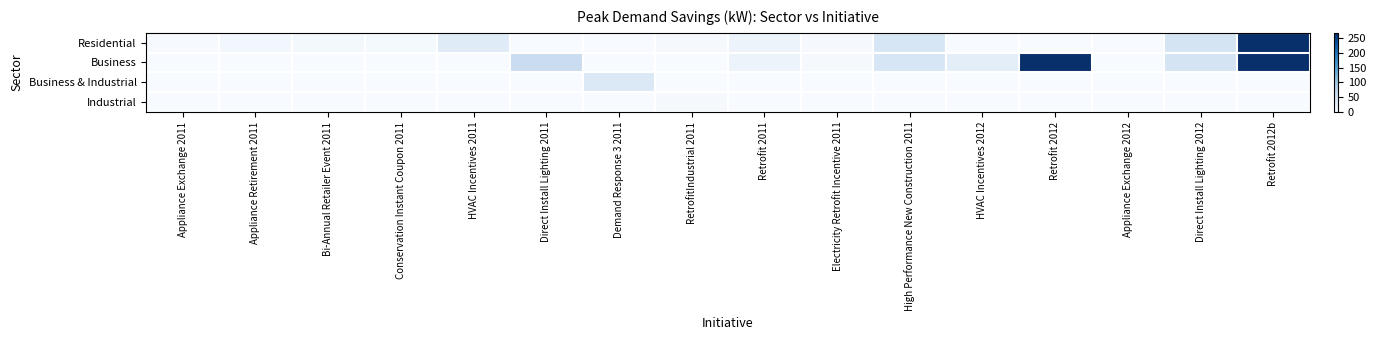

Reading left to right, transcribe all the data shown in this chart.

Residential: Appliance Exchange 2011=1.2	Appliance Retirement 2011=7.6	Bi-Annual Retailer Event 2011=5.1	Conservation Instant Coupon 2011=3.3	HVAC Incentives 2011=31.6	Direct Install Lighting 2011=0.0	Demand Response 3 2011=0.0	RetrofitIndustrial 2011=3.0	Retrofit 2011=15.5	Electricity Retrofit Incentive 2011=2.7	High Performance New Construction 2011=43.7	HVAC Incentives 2012=0.0	Retrofit 2012=0.0	Appliance Exchange 2012=0.3	Direct Install Lighting 2012=47.0	Retrofit 2012b=267.5
Business: Appliance Exchange 2011=0.0	Appliance Retirement 2011=0.0	Bi-Annual Retailer Event 2011=0.0	Conservation Instant Coupon 2011=0.0	HVAC Incentives 2011=0.0	Direct Install Lighting 2011=60.8	Demand Response 3 2011=0.0	RetrofitIndustrial 2011=0.0	Retrofit 2011=15.5	Electricity Retrofit Incentive 2011=2.7	High Performance New Construction 2011=43.7	HVAC Incentives 2012=26.9	Retrofit 2012=267.5	Appliance Exchange 2012=0.0	Direct Install Lighting 2012=47.0	Retrofit 2012b=267.5
Business & Industrial: Appliance Exchange 2011=0.0	Appliance Retirement 2011=0.0	Bi-Annual Retailer Event 2011=0.0	Conservation Instant Coupon 2011=0.0	HVAC Incentives 2011=0.0	Direct Install Lighting 2011=0.0	Demand Response 3 2011=37.2	RetrofitIndustrial 2011=0.0	Retrofit 2011=0.0	Electricity Retrofit Incentive 2011=0.0	High Performance New Construction 2011=0.0	HVAC Incentives 2012=0.0	Retrofit 2012=0.0	Appliance Exchange 2012=0.0	Direct Install Lighting 2012=0.0	Retrofit 2012b=0.0
Industrial: Appliance Exchange 2011=0.0	Appliance Retirement 2011=0.0	Bi-Annual Retailer Event 2011=0.0	Conservation Instant Coupon 2011=0.0	HVAC Incentives 2011=0.0	Direct Install Lighting 2011=0.0	Demand Response 3 2011=0.0	RetrofitIndustrial 2011=3.0	Retrofit 2011=0.0	Electricity Retrofit Incentive 2011=0.0	High Performance New Construction 2011=0.0	HVAC Incentives 2012=0.0	Retrofit 2012=0.0	Appliance Exchange 2012=0.0	Direct Install Lighting 2012=0.0	Retrofit 2012b=0.0